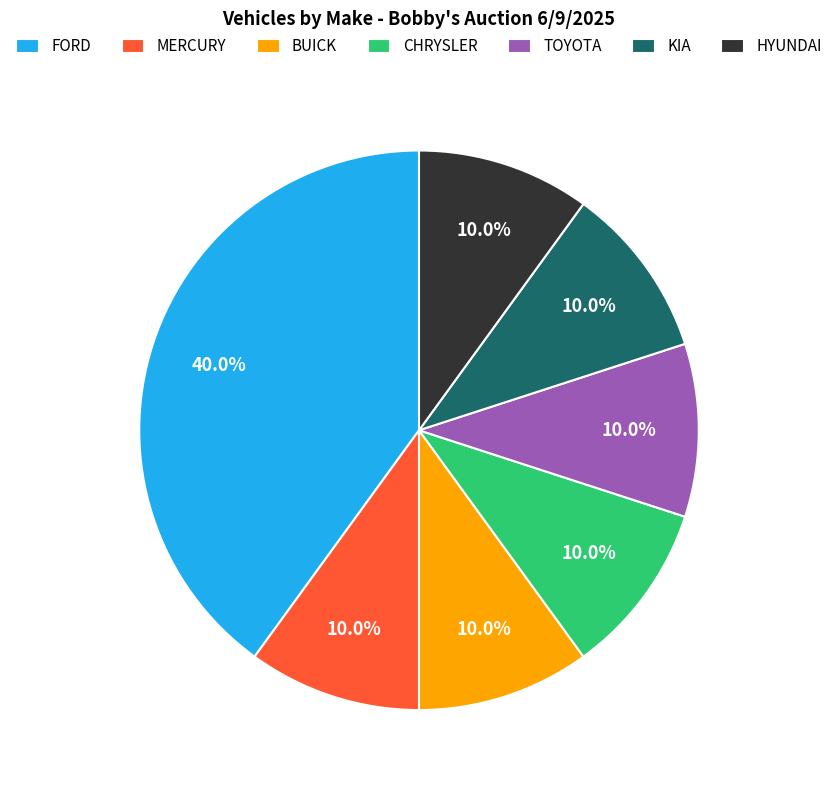

How many segments does this pie chart have?

7